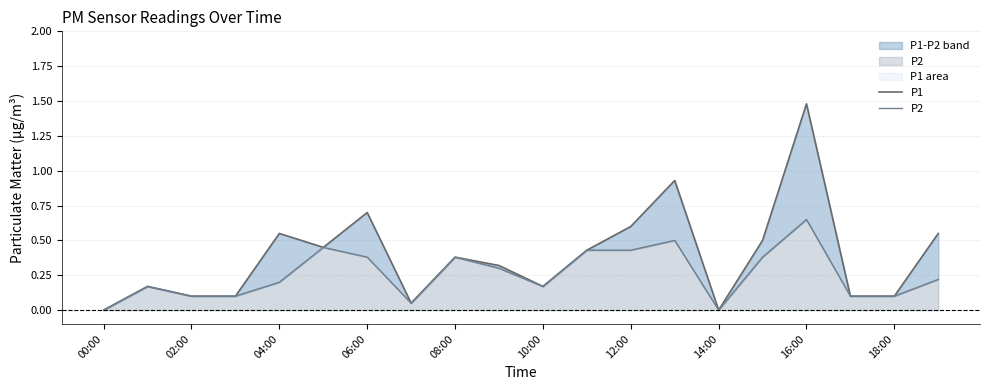

How many values in the P1 series exceed 0?

18